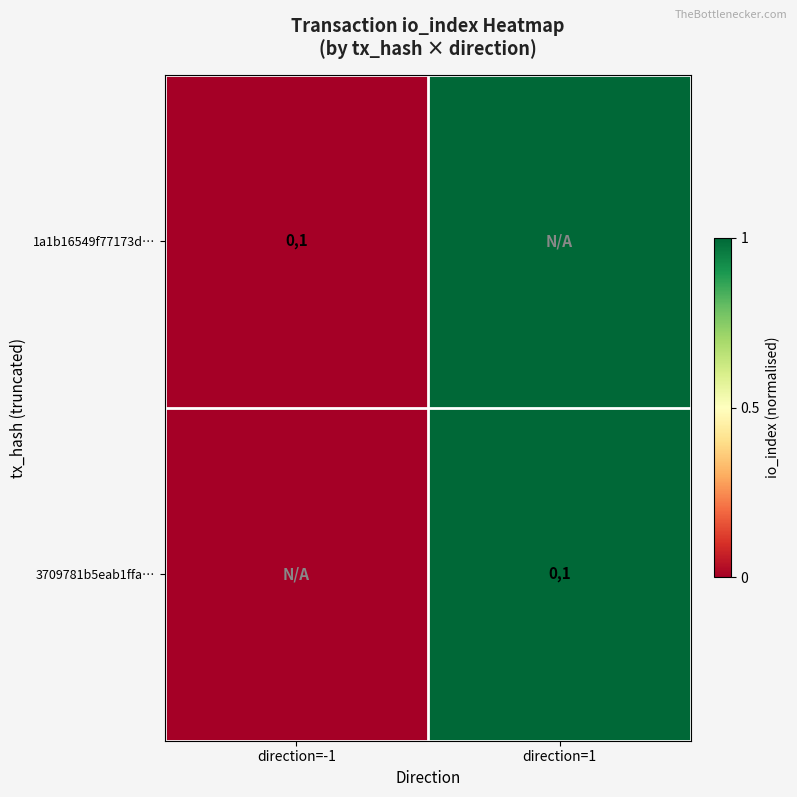

The value of 1a1b16549f77173d… at direction=-1 is 1. True or false?

True